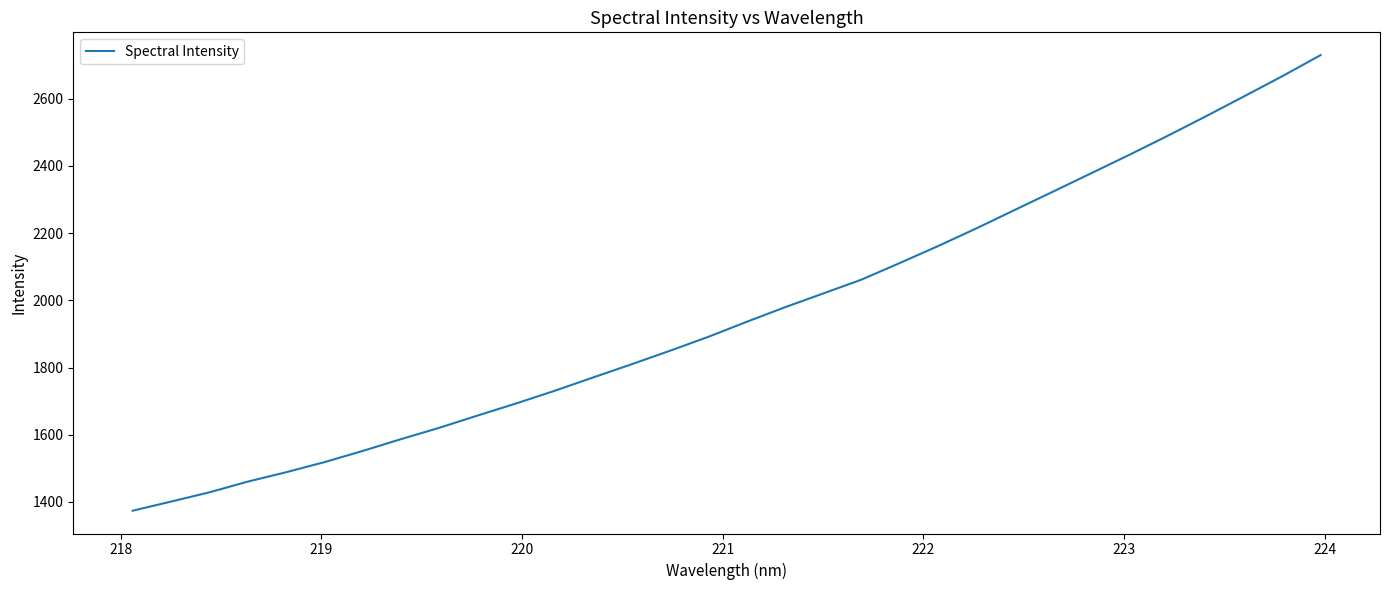

What is the difference between the maximum and minimum values?

1356.0